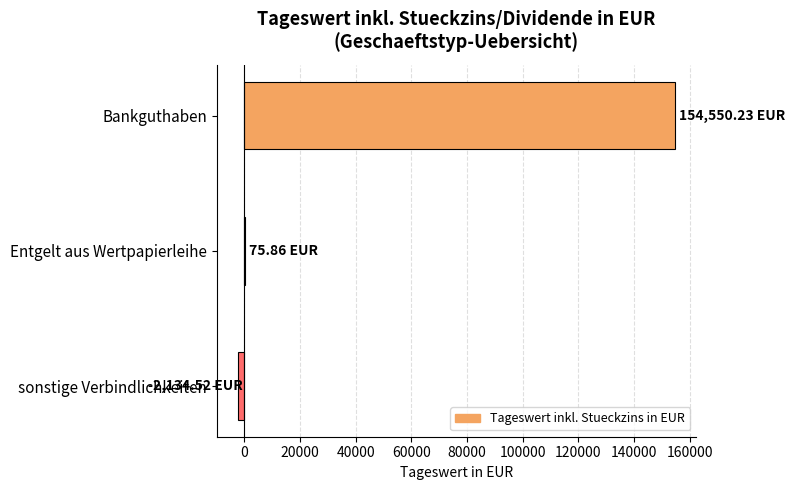

At which category does the chart reach its peak across all series?

Bankguthaben